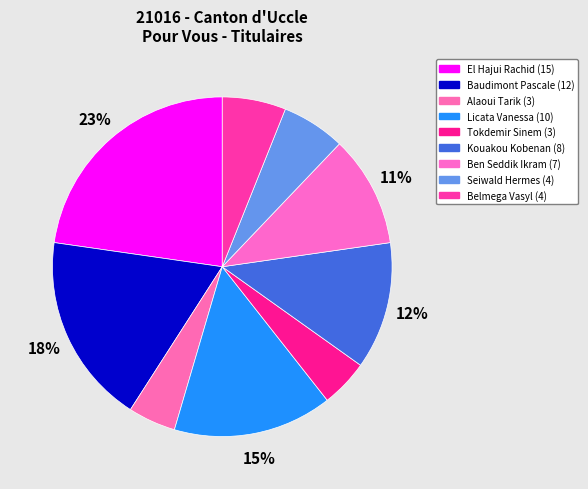

Which category has the biggest portion of the pie?

El Hajui Rachid